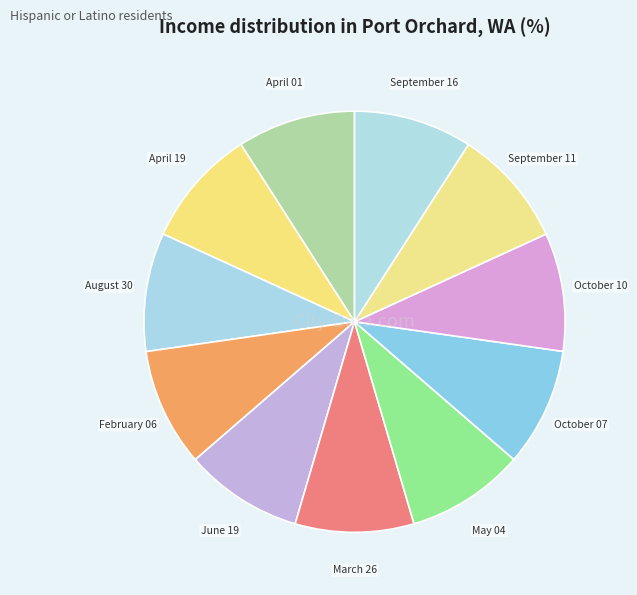

Do September 16 and August 30 together represent more than half of the pie?

No